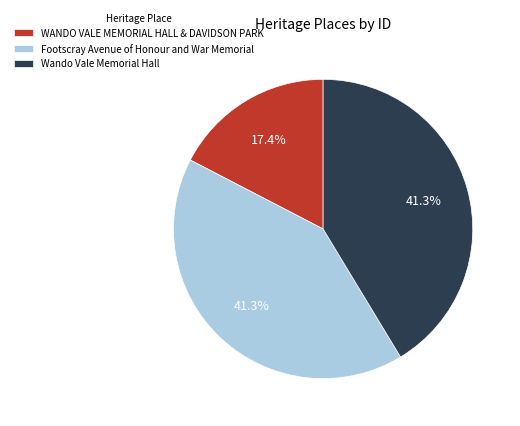

Which category has the smallest portion of the pie?

WANDO VALE MEMORIAL HALL & DAVIDSON PARK